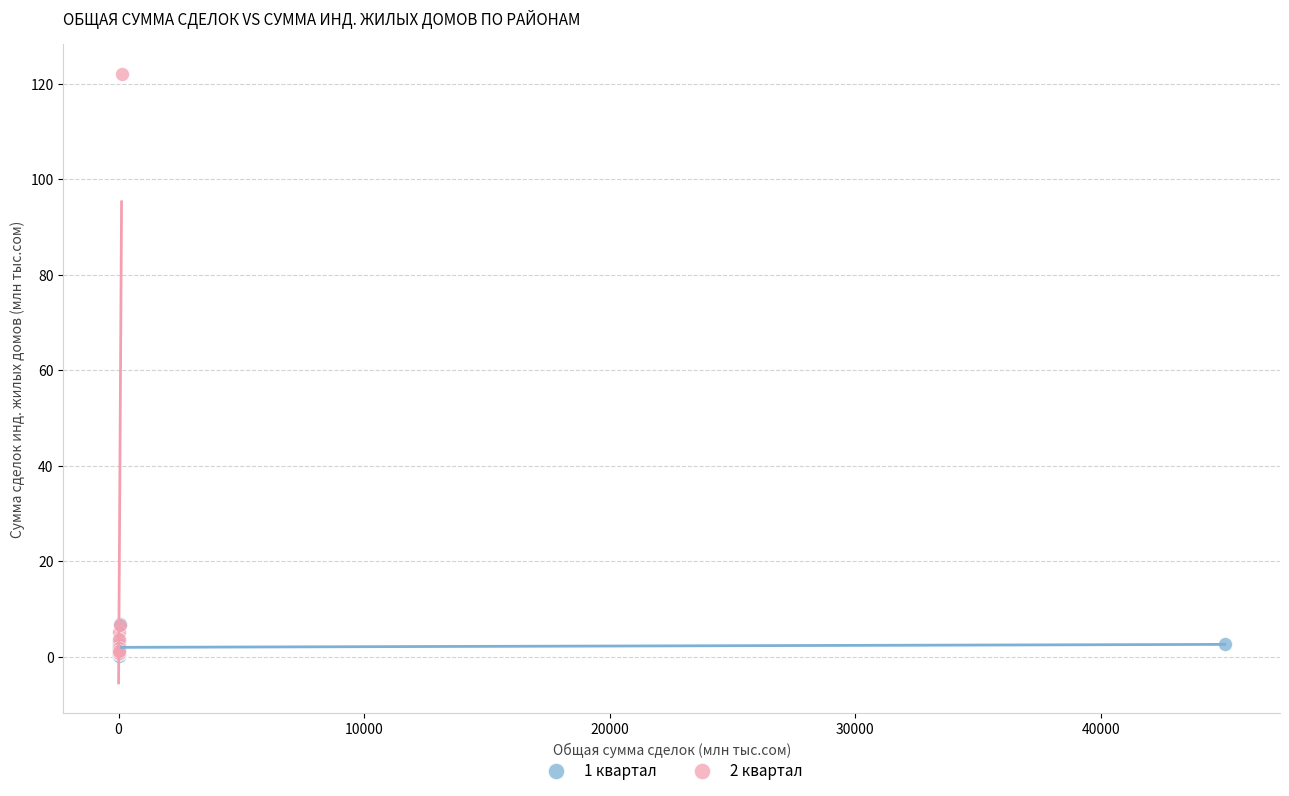

Which series has the widest spread of Y values?

2 квартал